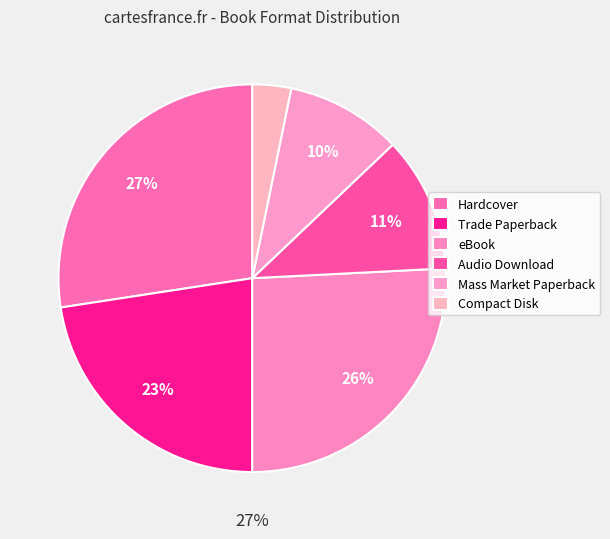

How many segments does this pie chart have?

6